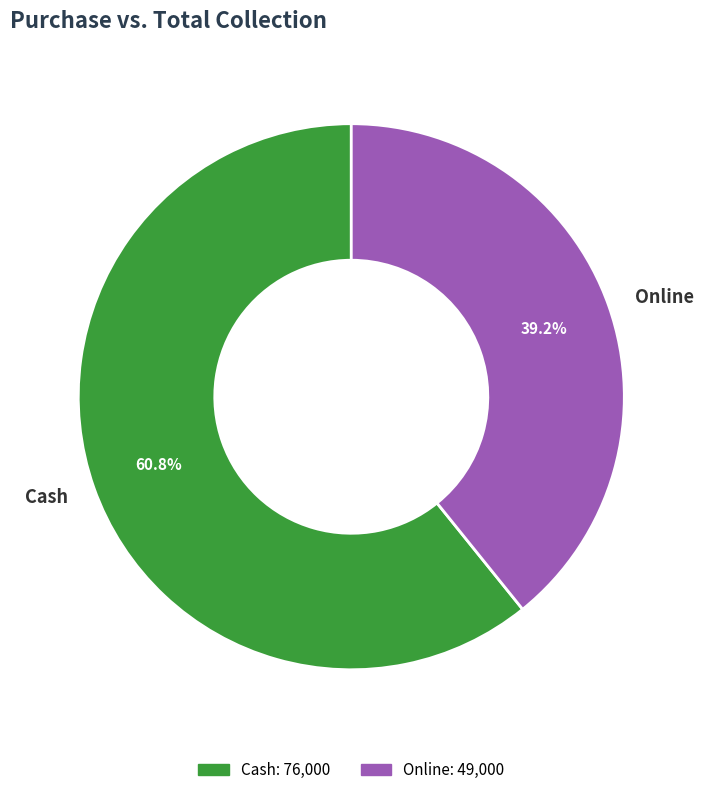

What is the ratio of the value at Online to the value at Cash?

0.6